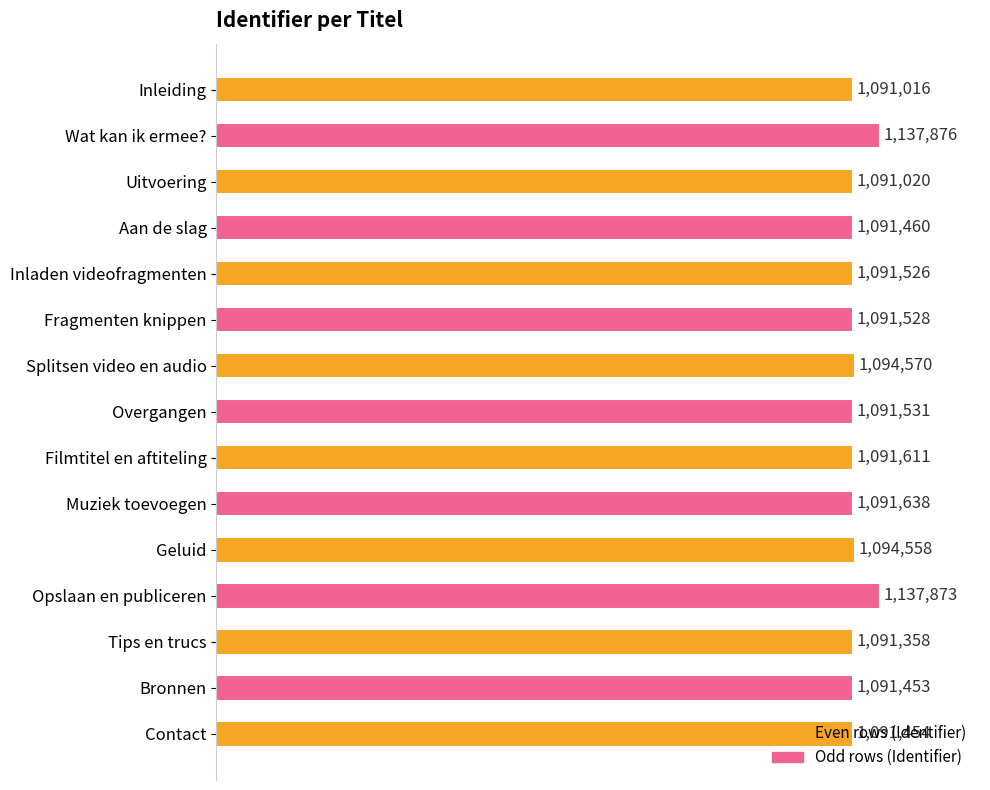

Are the bars horizontal?

Yes